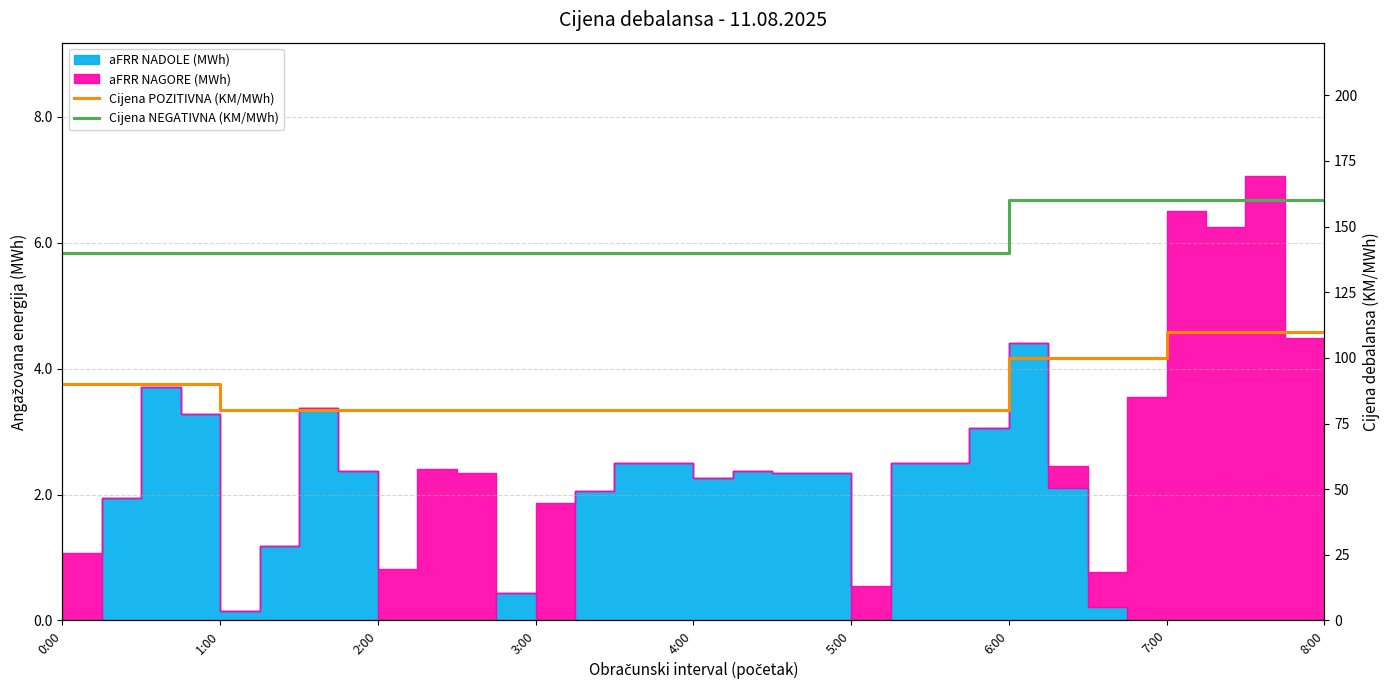

What position from the right is 6:00?

9